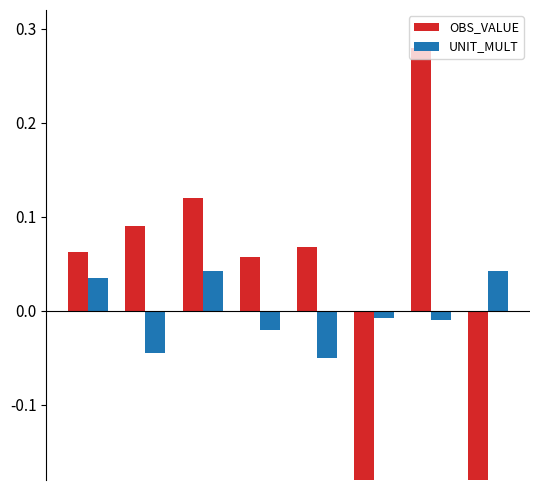

Reading left to right, list all the values displayed in this chart.

OBS_VALUE: 0.1	0.1	0.1	0.1	0.1	-0.2	0.3	-0.2
UNIT_MULT: 0.0	-0.0	0.0	-0.0	-0.1	-0.0	-0.0	0.0